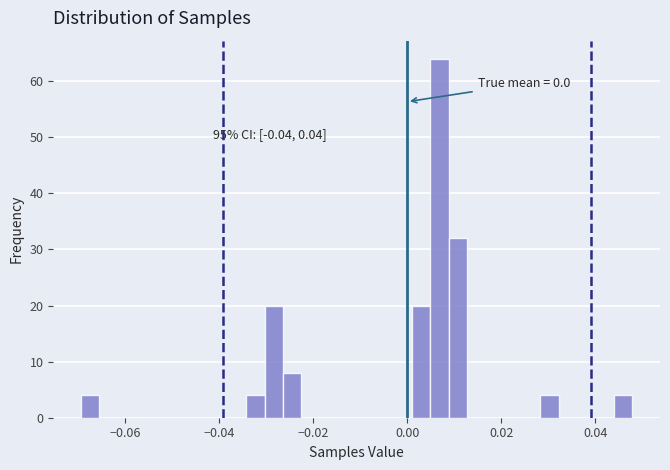

Read against the x-axis, roughly where is the centre of the tallest bar?

0.006